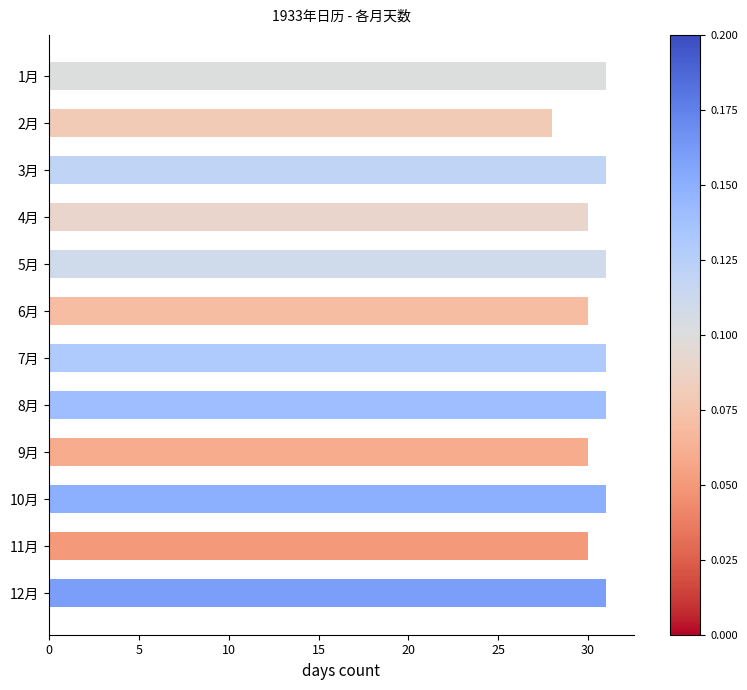

Which has a higher value, 5月 or 4月?

5月